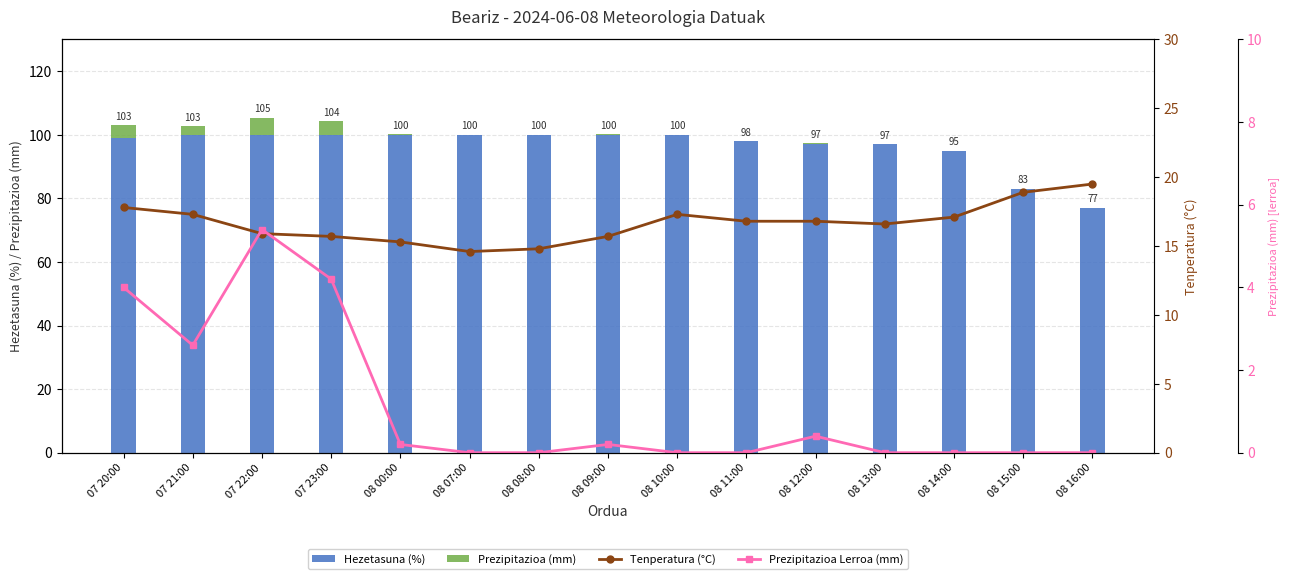

Reading left to right, what are all the values shown in this chart?

Hezetasuna (%): 99.0	100.0	100.0	100.0	100.0	100.0	100.0	100.0	100.0	98.0	97.0	97.0	95.0	83.0	77.0
Prezipitazioa (mm): 4.0	2.6	5.4	4.2	0.2	0.0	0.0	0.2	0.0	0.0	0.4	0.0	0.0	0.0	0.0
Tenperatura (°C): 17.8	17.3	15.9	15.7	15.3	14.6	14.8	15.7	17.3	16.8	16.8	16.6	17.1	18.9	19.5
Prezipitazioa Lerroa (mm): 4.0	2.6	5.4	4.2	0.2	0.0	0.0	0.2	0.0	0.0	0.4	0.0	0.0	0.0	0.0